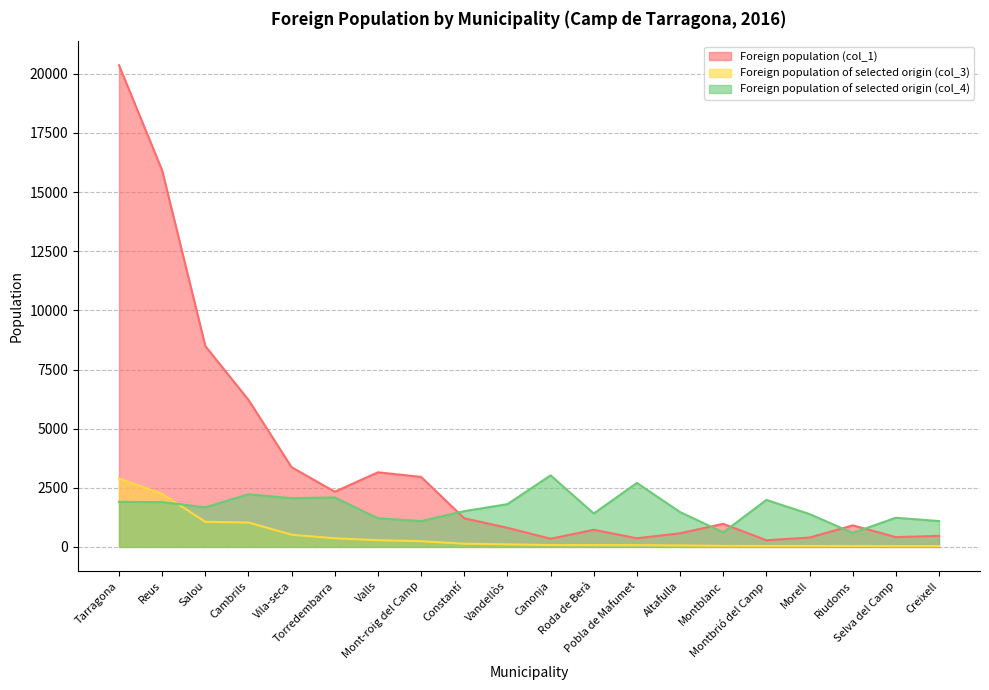

At which category does Foreign population (col_1) reach its first local peak?

Valls